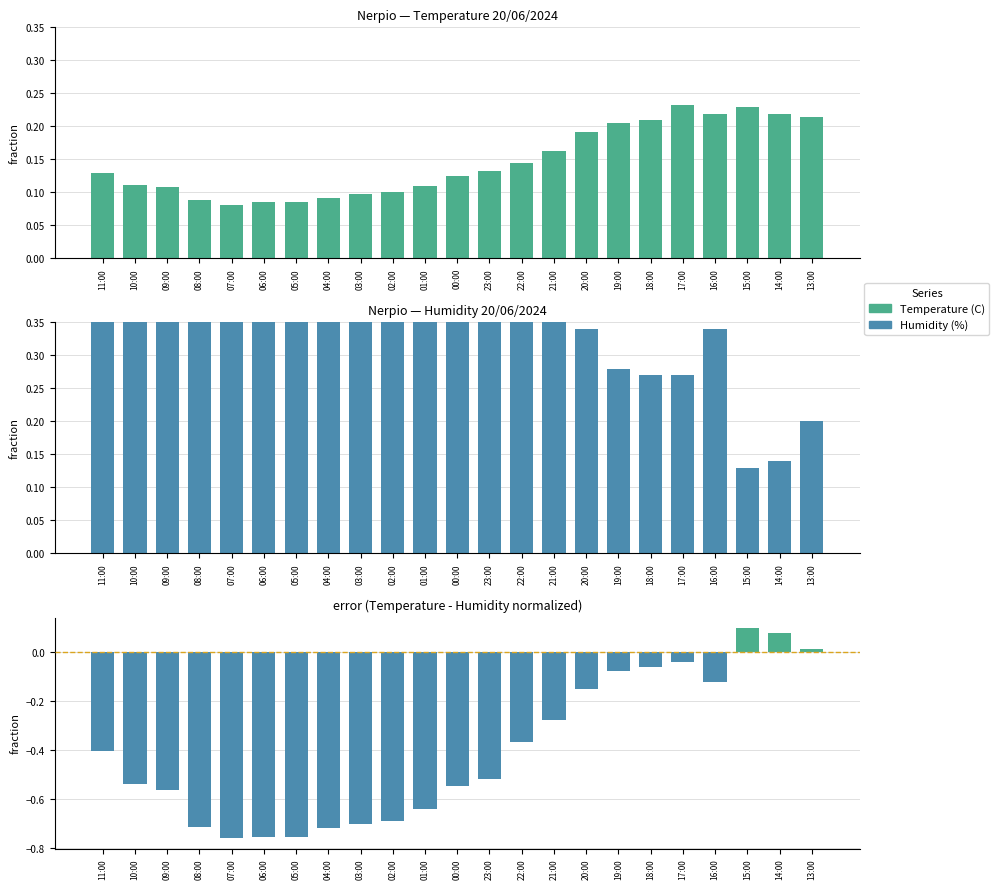

At how many categories does at least one series exceed 0?

23